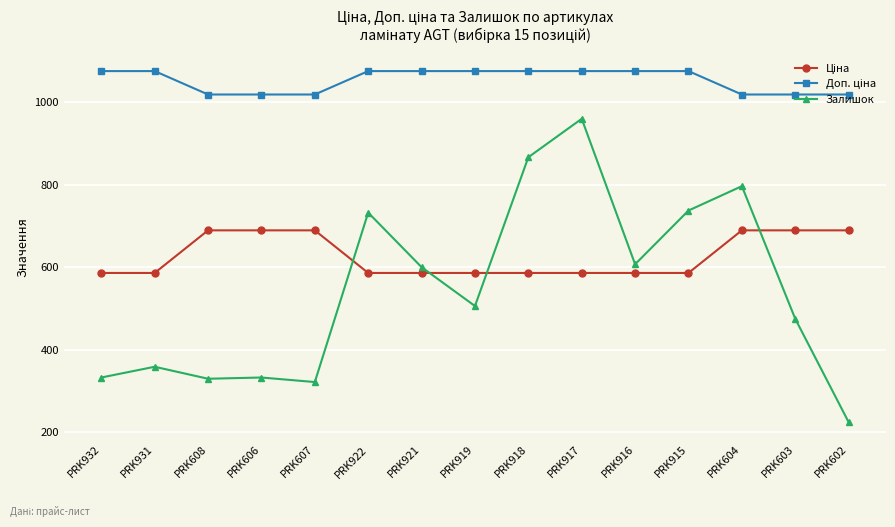

What is the sum of the Залишок values at PRK608 and PRK931?

689.0